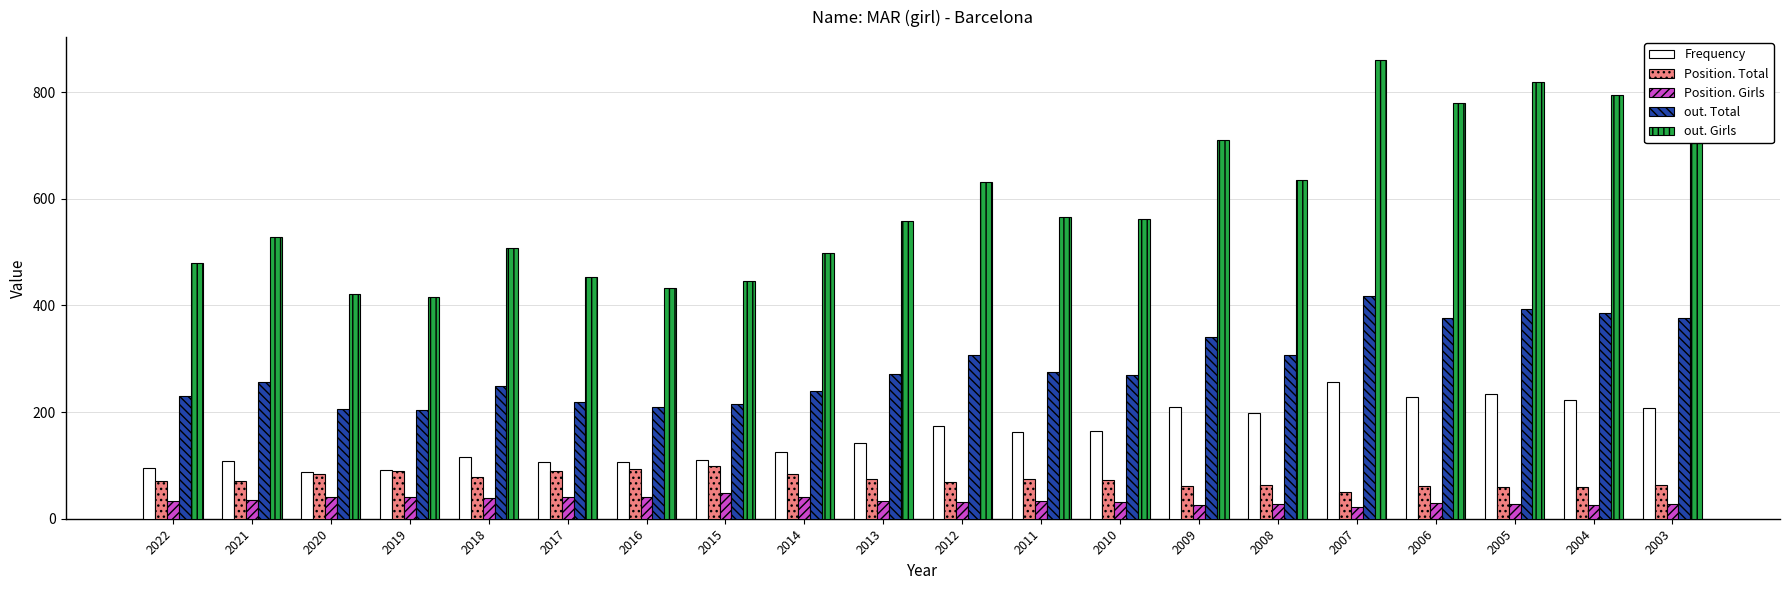

What is the greatest value displayed?

860